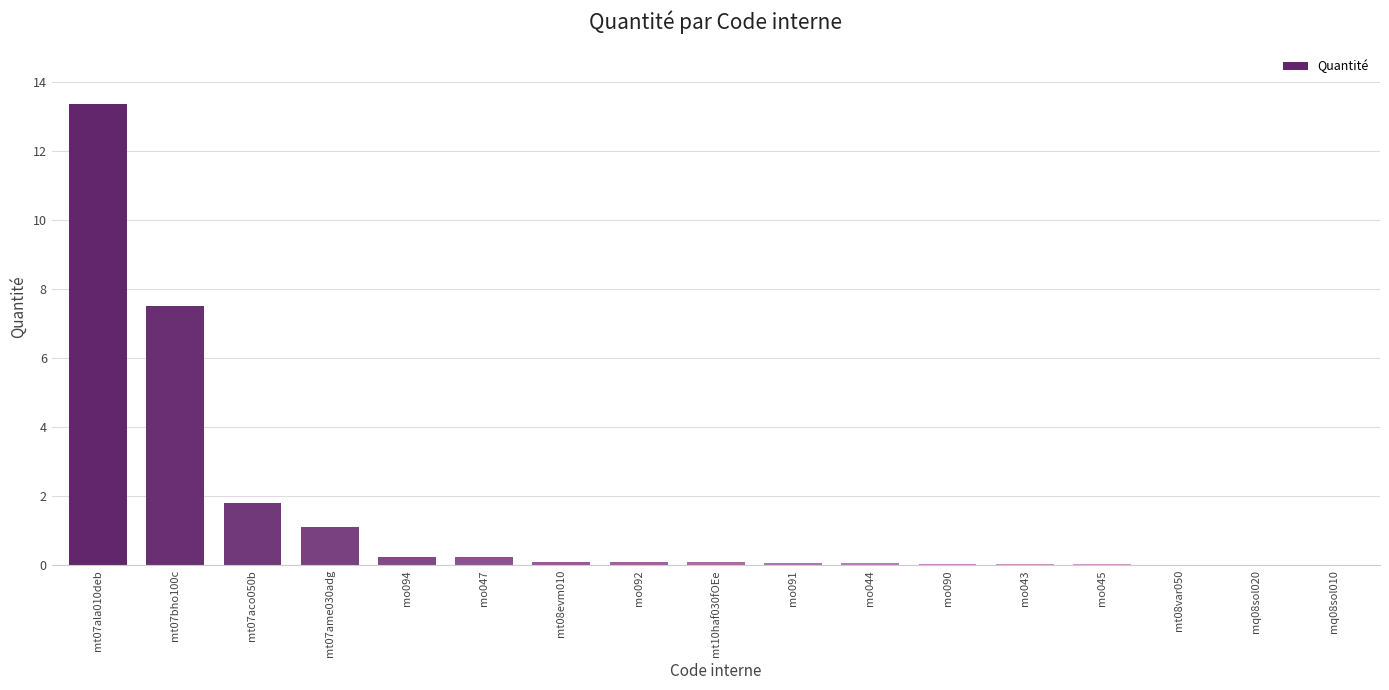

What is the maximum value shown in the chart?

13.4